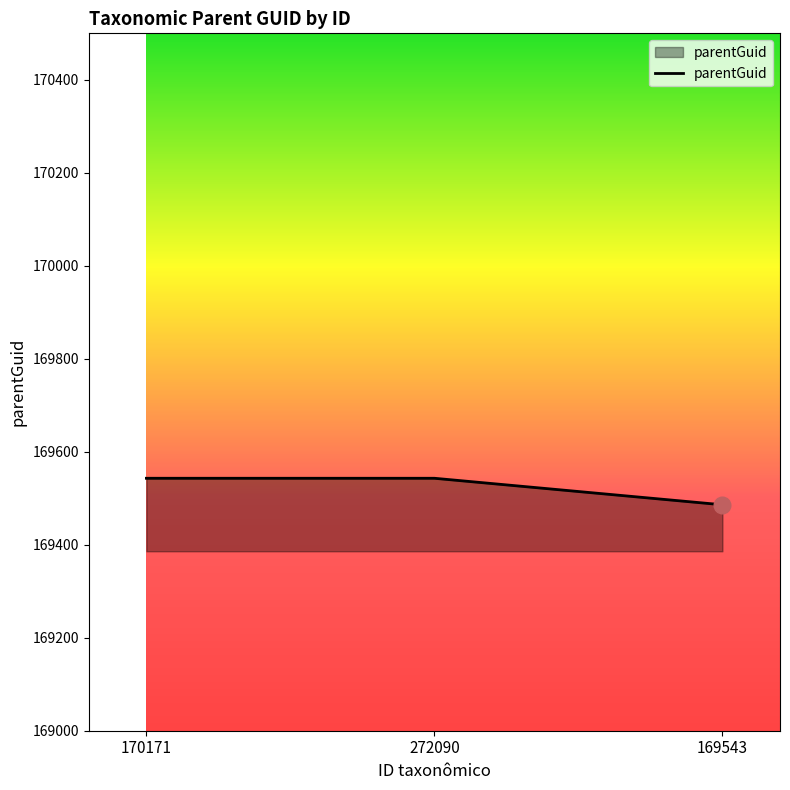

Reading right to left, extract all data points from this chart.

169543=169486	272090=169543	170171=169543